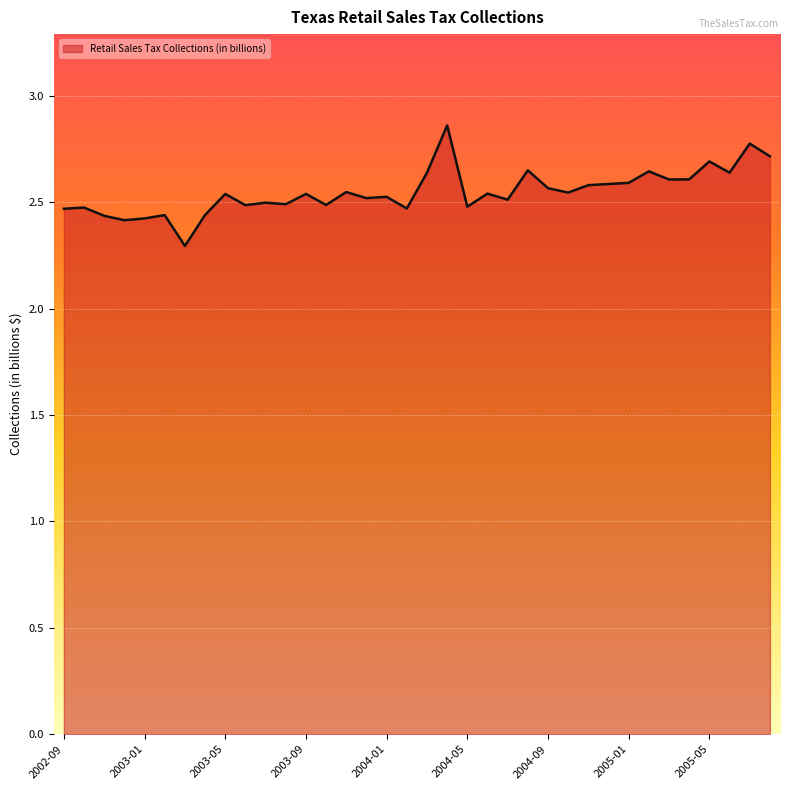

What is the smallest value displayed?

2.3